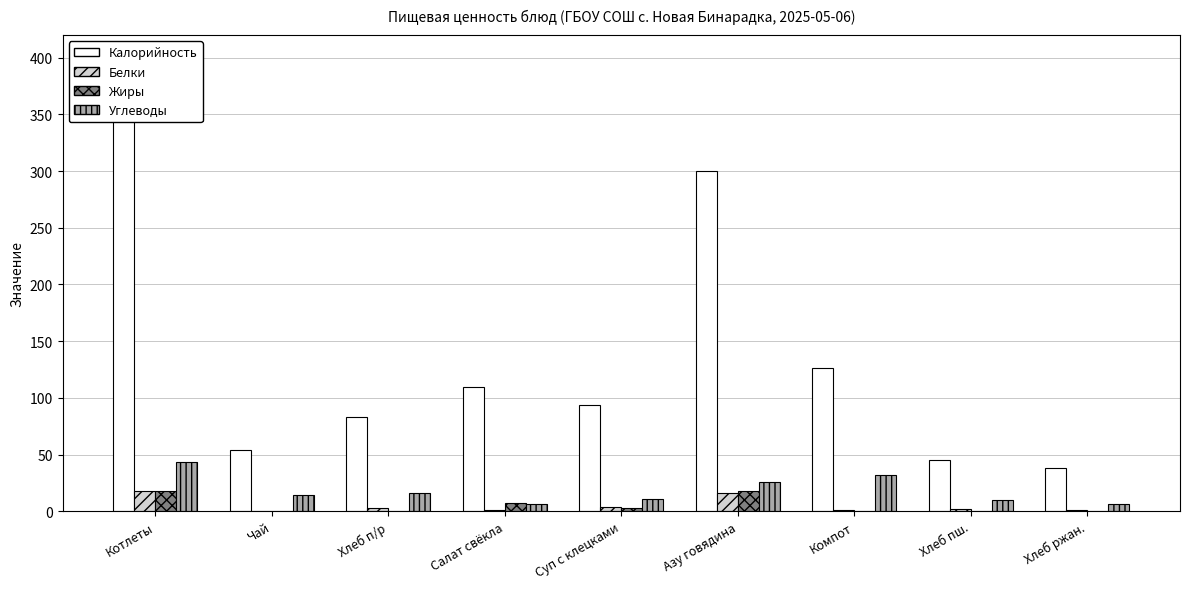

Reading left to right, what are all the values shown in this chart?

Калорийность: Котлеты=383.0	Чай=54.0	Хлеб п/р=83.2	Салат свёкла=110.0	Суп с клецками=94.0	Азу говядина=300.0	Компот=126.0	Хлеб пш.=45.0	Хлеб ржан.=38.0
Белки: Котлеты=18.0	Чай=0.0	Хлеб п/р=3.0	Салат свёкла=1.0	Суп с клецками=4.0	Азу говядина=16.0	Компот=1.0	Хлеб пш.=2.0	Хлеб ржан.=1.0
Жиры: Котлеты=18.0	Чай=0.5	Хлеб п/р=0.4	Салат свёкла=7.0	Суп с клецками=3.0	Азу говядина=18.0	Компот=0.0	Хлеб пш.=0.0	Хлеб ржан.=0.0
Углеводы: Котлеты=43.0	Чай=14.0	Хлеб п/р=16.4	Салат свёкла=6.0	Суп с клецками=11.0	Азу говядина=26.0	Компот=32.0	Хлеб пш.=10.0	Хлеб ржан.=6.0